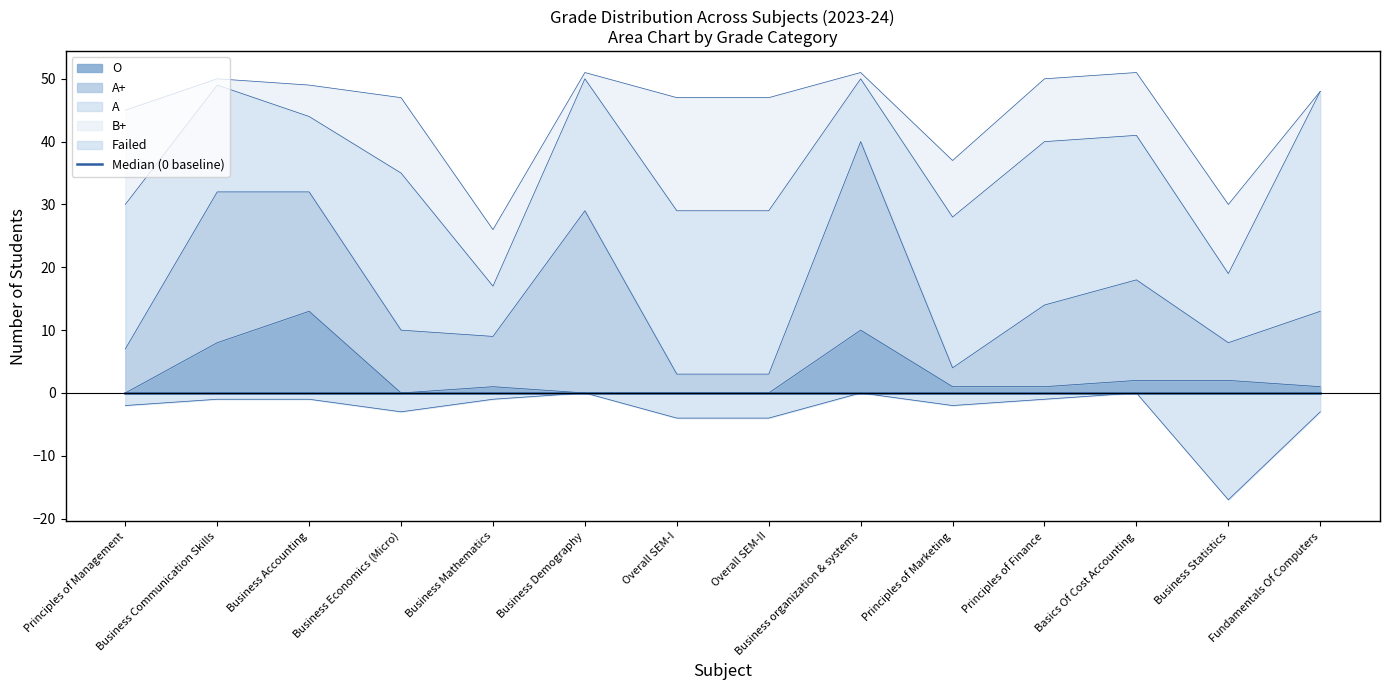

List the labels in order of B+ value, smallest first.

Fundamentals Of Computers, Business Communication Skills, Business Demography, Business organization & systems, Business Accounting, Business Mathematics, Principles of Marketing, Principles of Finance, Basics Of Cost Accounting, Business Statistics, Business Economics (Micro), Principles of Management, Overall SEM-I, Overall SEM-II